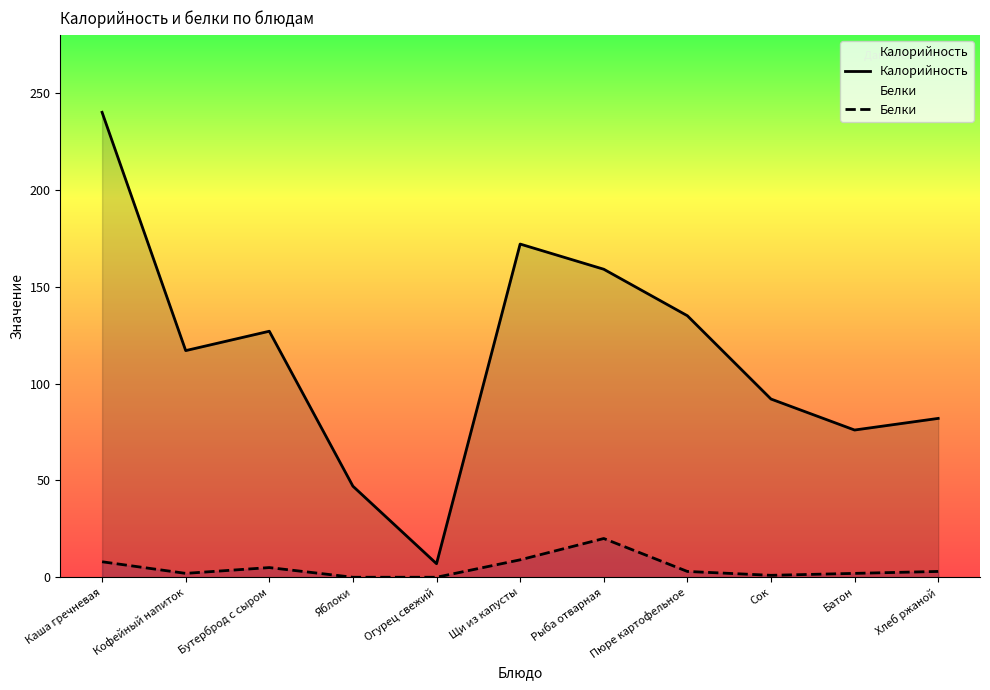

How many positive values does the Белки series have?

9